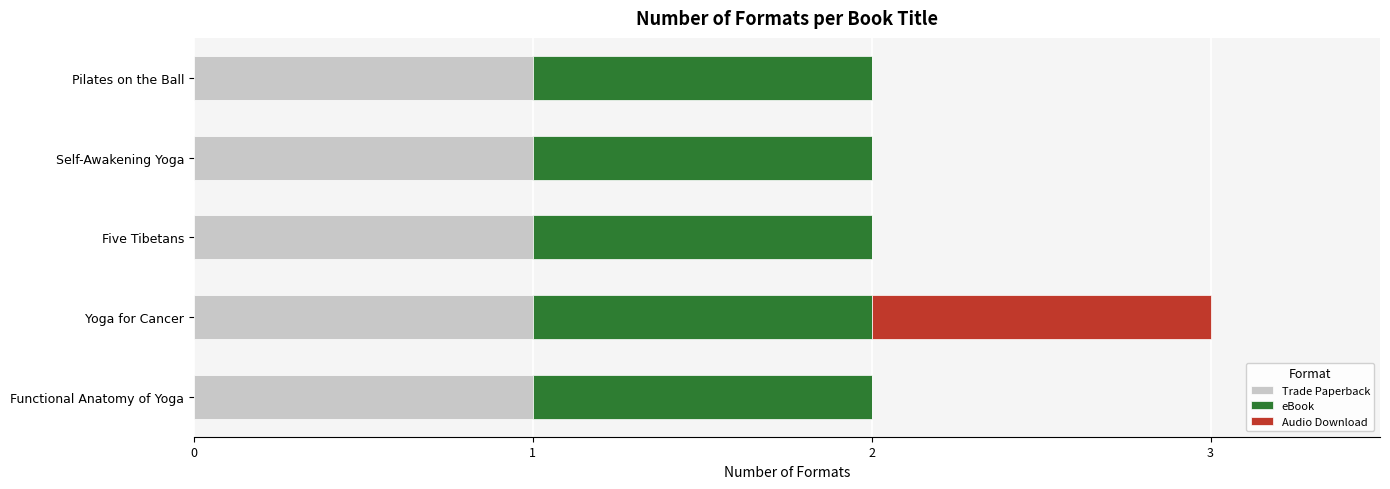

At which category is the sum across all series the highest?

Yoga for Cancer